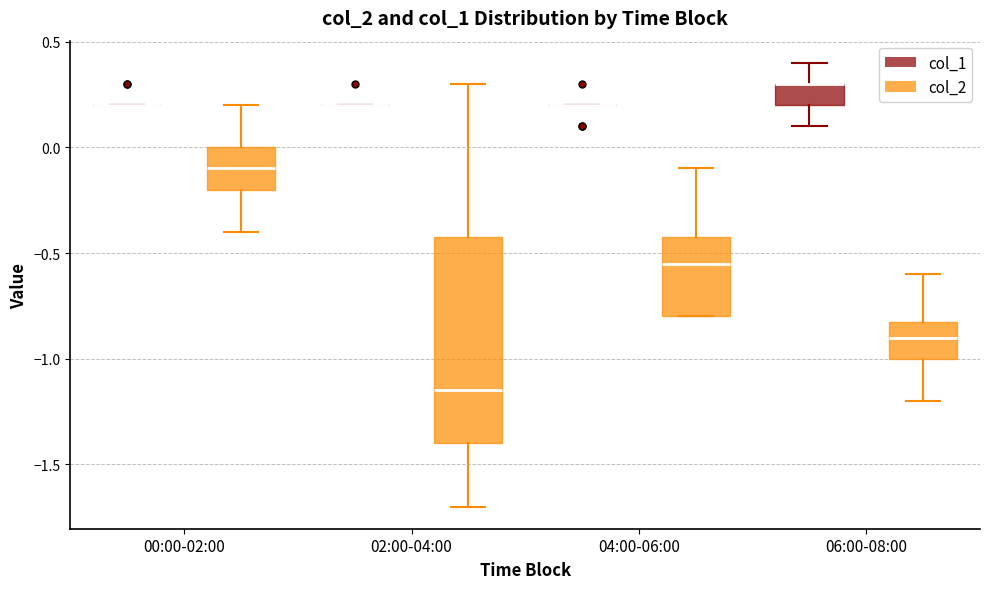

Reading left to right, read every box against the y-axis: the position of its median line, the range the box covers, and the ends of its whiskers. The values are not printed on the chart, so give them approximately, as read against the axis.

00:00-02:00 (col_1): box collapsed to a line at 0.20, whiskers 0.20 to 0.20
00:00-02:00 (col_2): median -0.10, box -0.20 to 0.00, whiskers -0.40 to 0.20
02:00-04:00 (col_1): box collapsed to a line at 0.20, whiskers 0.20 to 0.20
02:00-04:00 (col_2): median -1.15, box -1.40 to -0.40, whiskers -1.70 to 0.30
04:00-06:00 (col_1): box collapsed to a line at 0.20, whiskers 0.20 to 0.20
04:00-06:00 (col_2): median -0.55, box -0.80 to -0.40, whiskers -0.80 to -0.10
06:00-08:00 (col_1): median 0.30 (drawn on the box's upper edge), box 0.20 to 0.30, whiskers 0.10 to 0.40
06:00-08:00 (col_2): median -0.90, box -1.00 to -0.80, whiskers -1.20 to -0.60